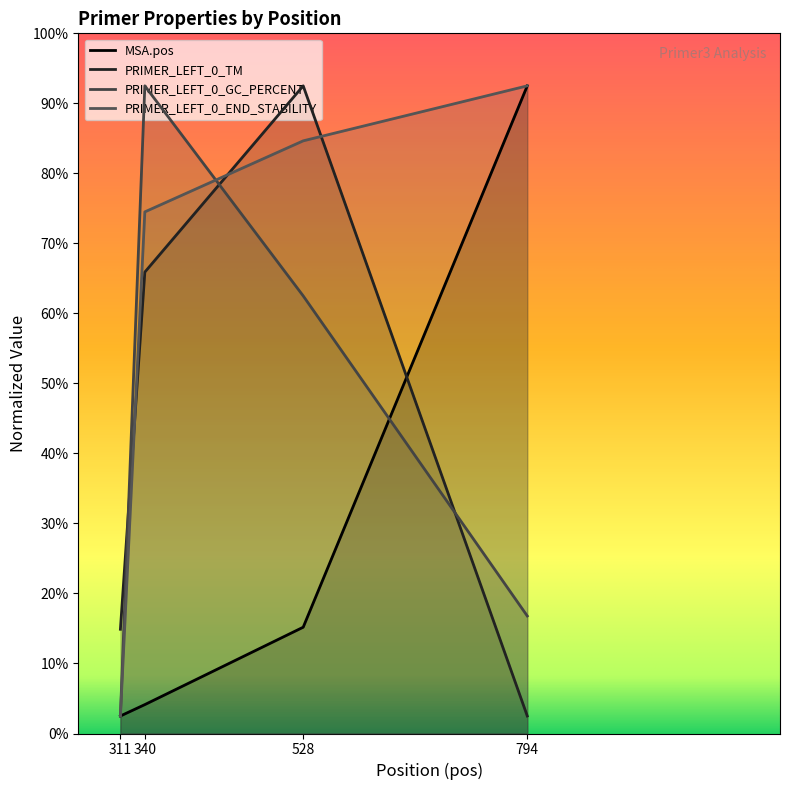

The MSA.pos series shows 26.9 at 311. True or false?

False